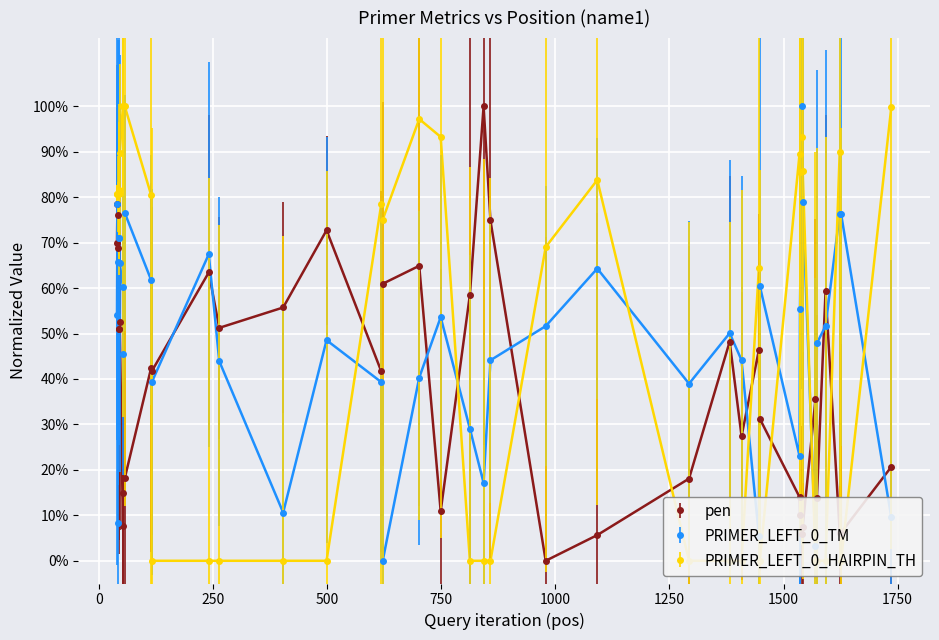

What are all the series names shown in the legend?

pen, PRIMER_LEFT_0_TM, PRIMER_LEFT_0_HAIRPIN_TH